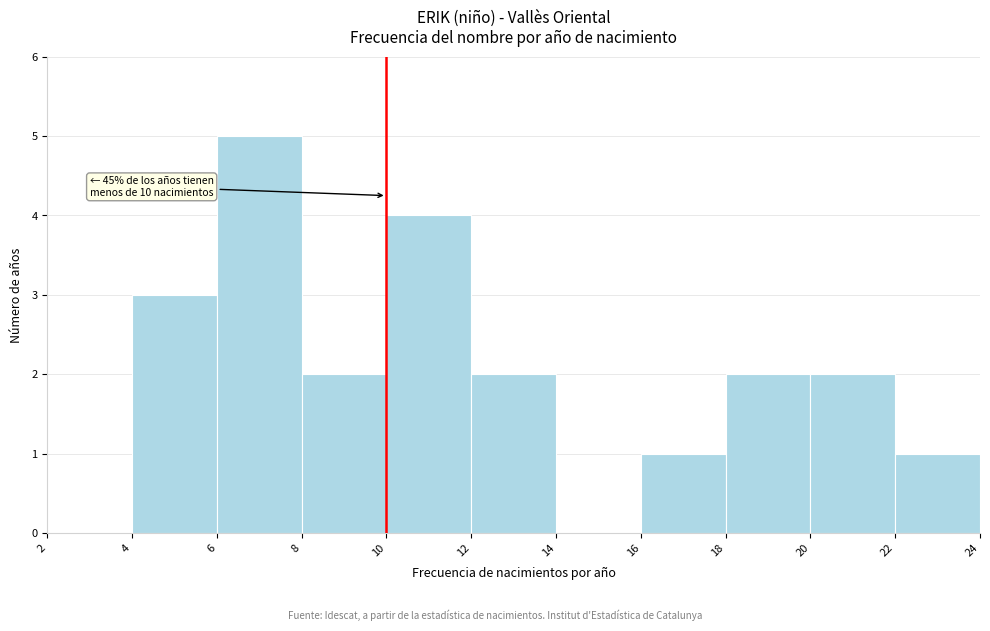

Over which range of the x-axis is the bar tallest?

6 to 8